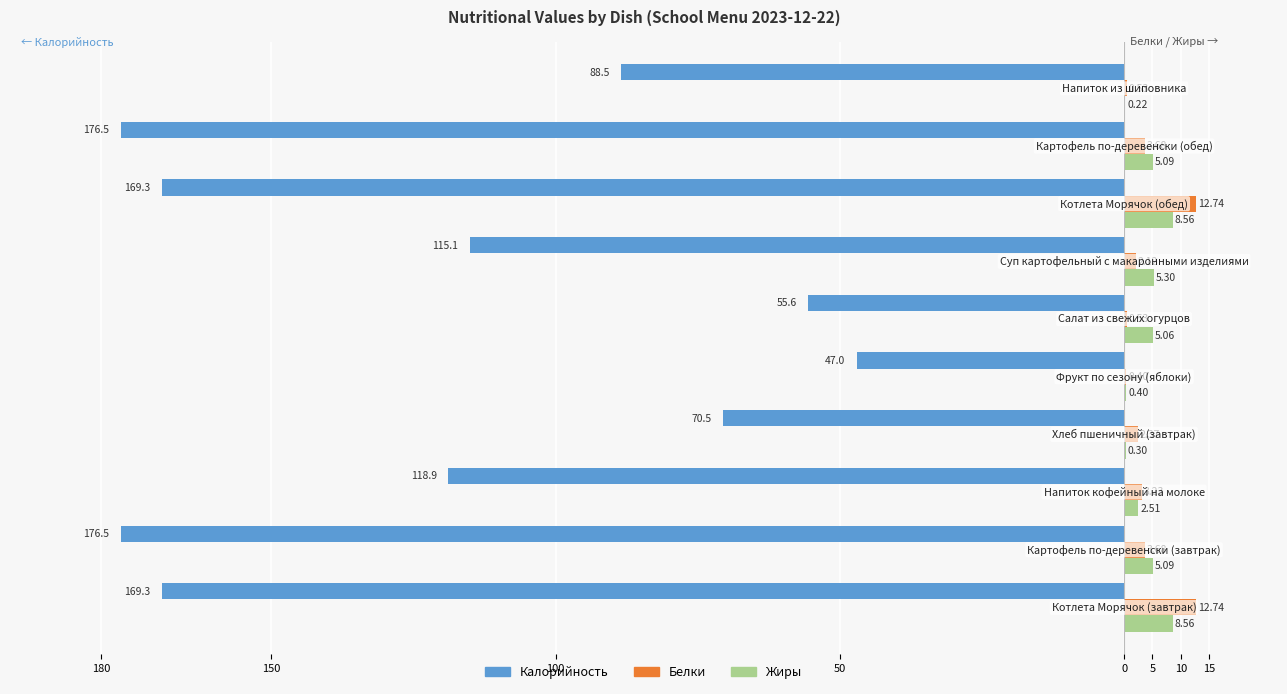

What are all the series names shown in the legend?

Калорийность, Белки, Жиры